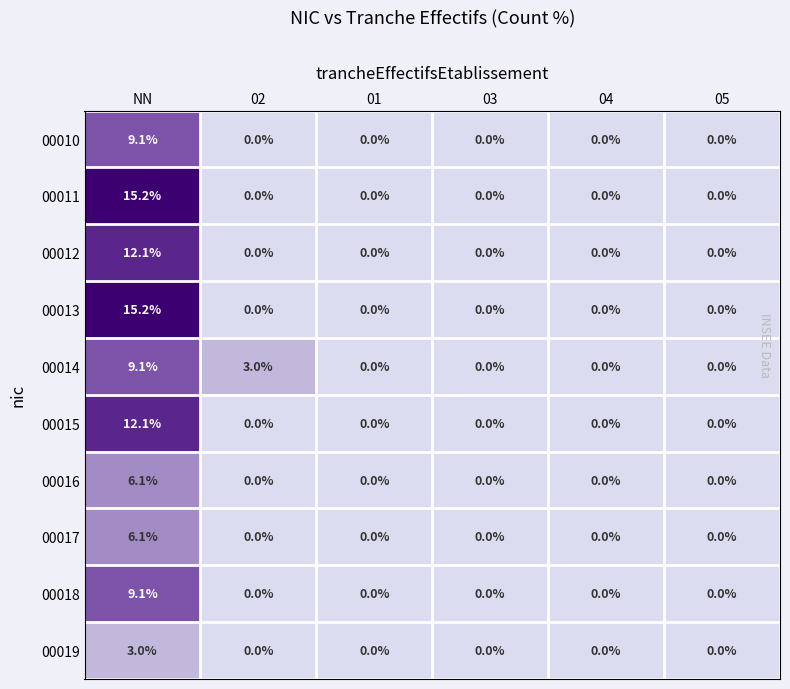

What is the average value of the 00018 series?

1.5